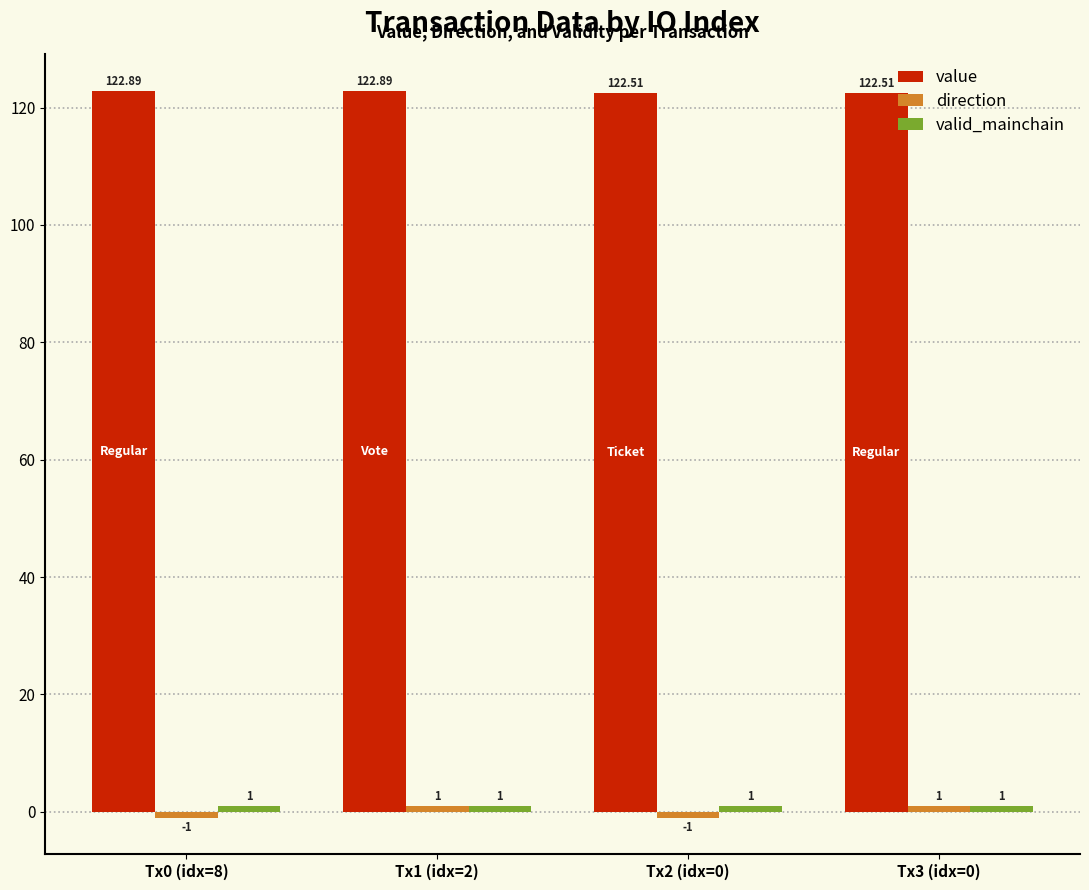

What is the difference between the highest and lowest values at Tx1 (idx=2)?

121.9